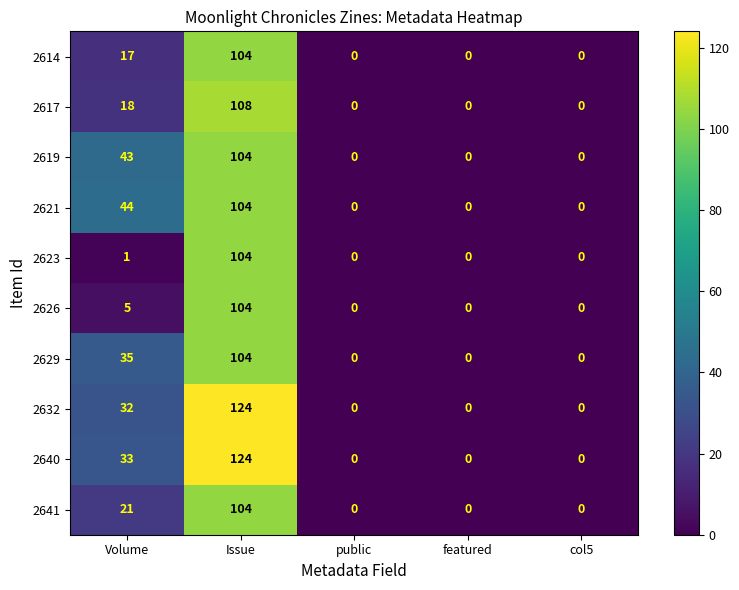

Which series has the largest total across all categories?

2640